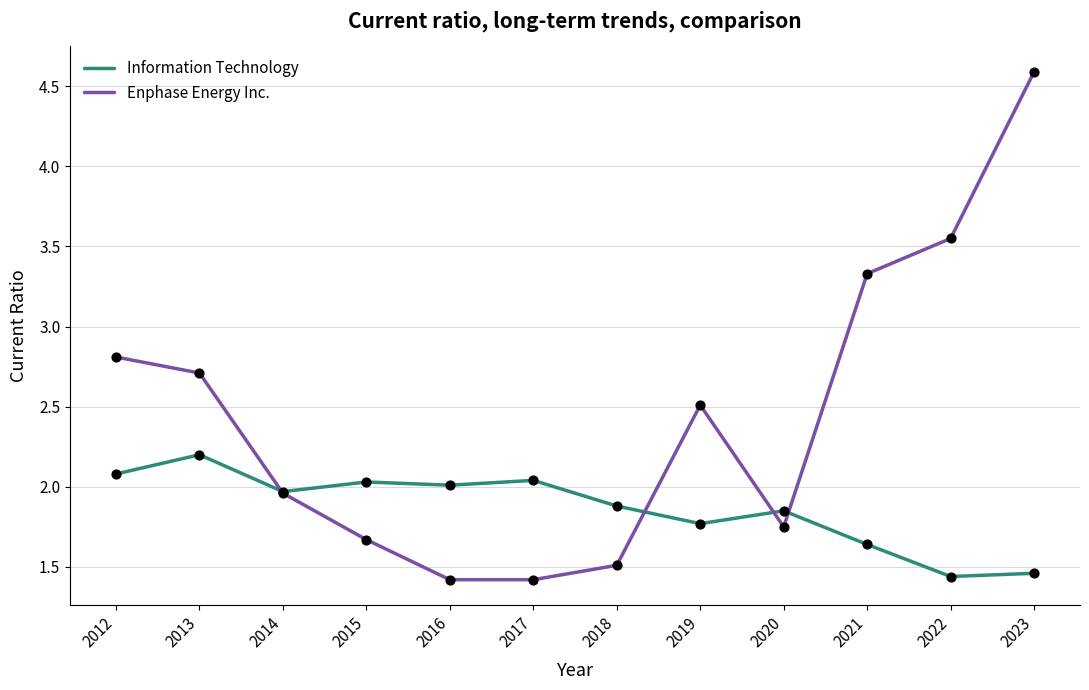

Which series has the largest total across all categories?

Enphase Energy Inc.